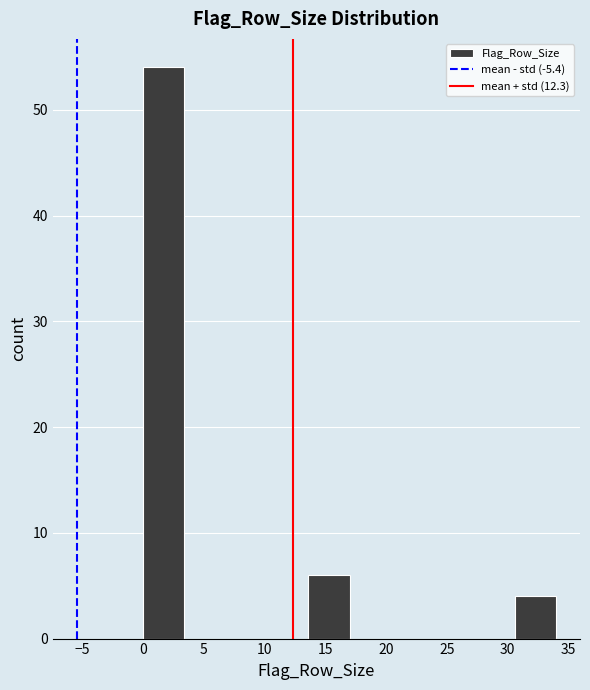

What is the height of the bar covering 30.6 to 34.0 on the x-axis? Neither the bar edges nor the heights are printed on the chart, so give them approximately, as read against the axes.

4